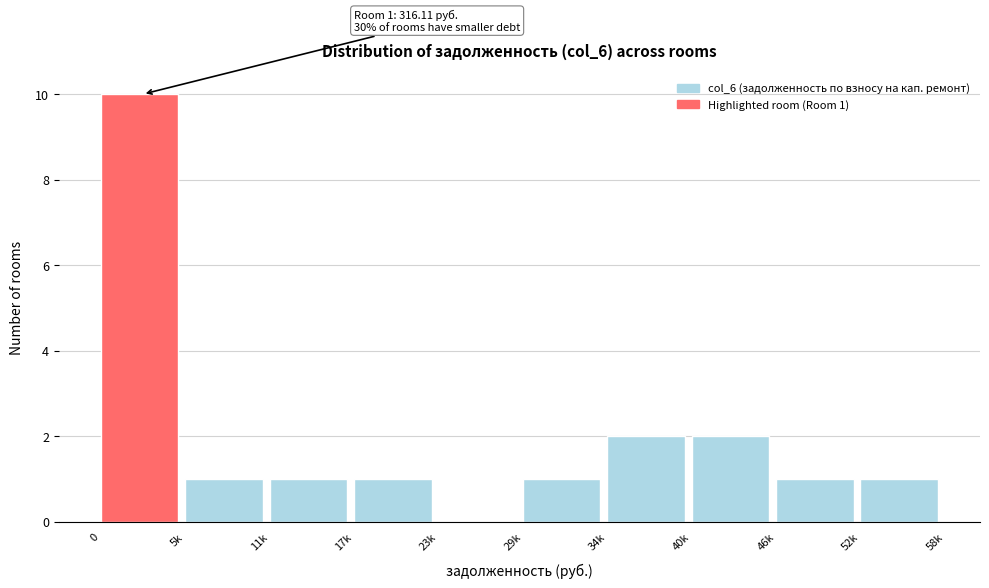

Reading right to left, what are all the values shown in this chart?

52k=1	46k=1	40k=2	34k=2	29k=1	23k=0	17k=1	11k=1	5k=1	0=10